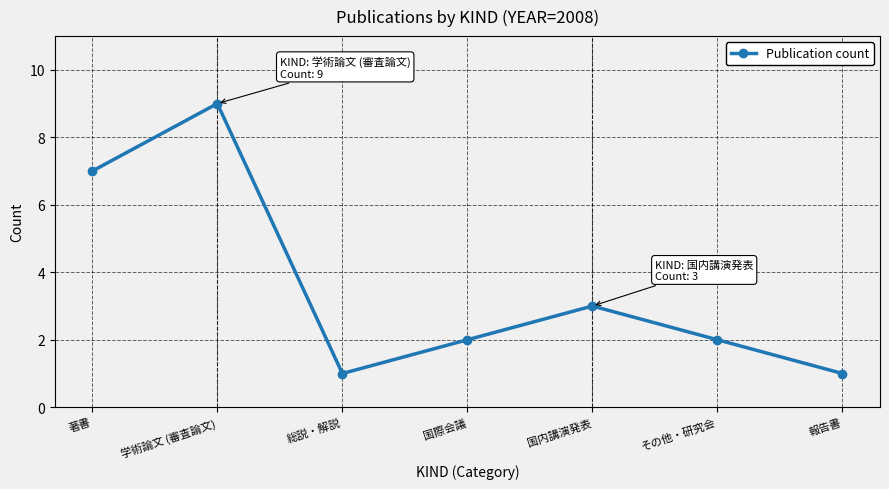

Reading right to left, what are all the values shown in this chart?

報告書=1	その他・研究会=2	国内講演発表=3	国際会議=2	総説・解説=1	学術論文 (審査論文)=9	著書=7